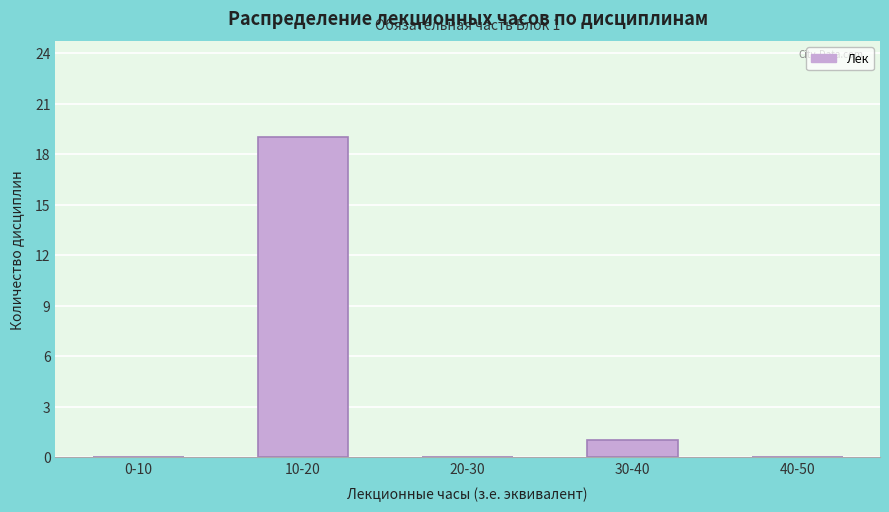

Reading right to left, transcribe all the data shown in this chart.

40-50=0	30-40=1	20-30=0	10-20=19	0-10=0